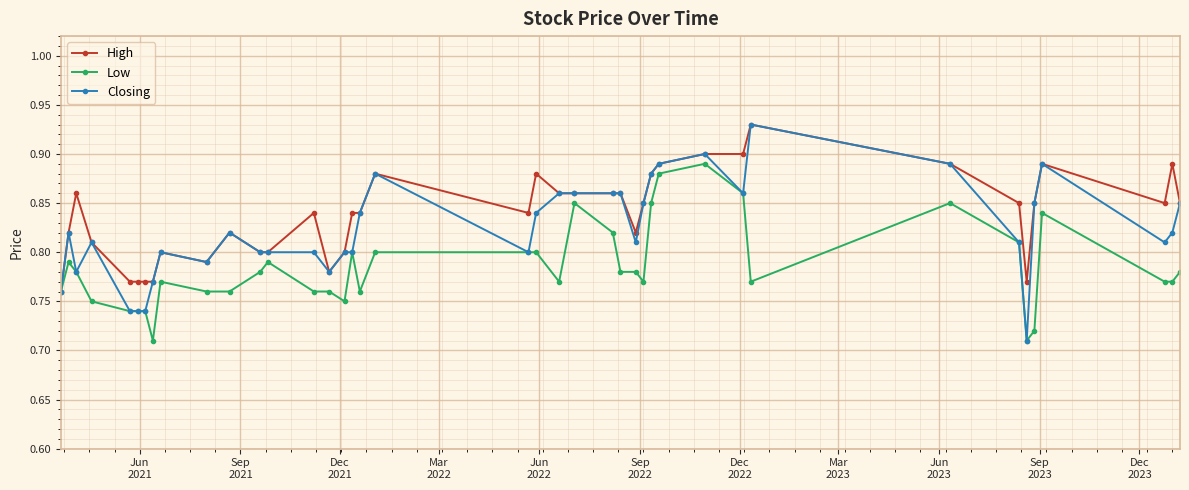

At how many categories does at least one series exceed 0?

40